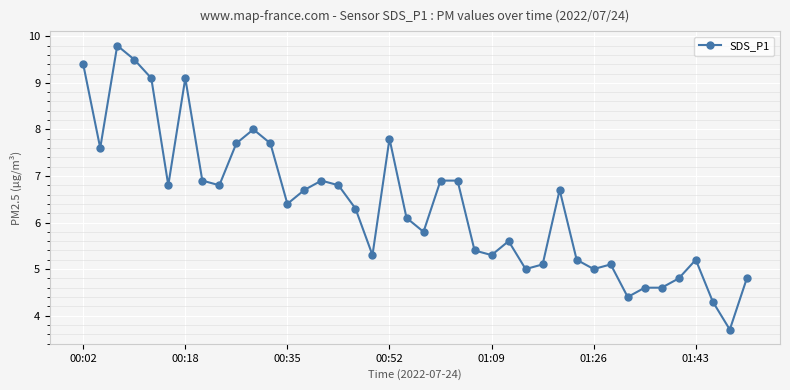

Count the number of values greater than 6.

22